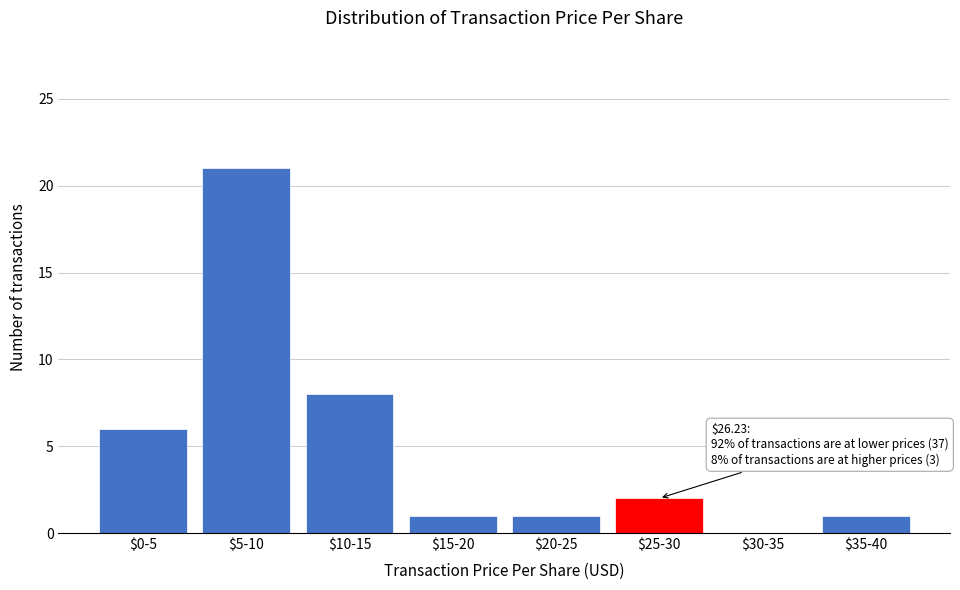

Is it true that the value at $35-40 is 2?

False